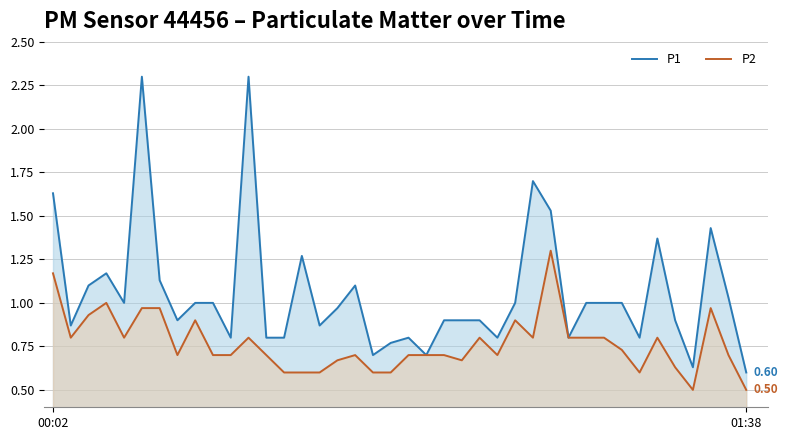

What is the difference between the maximum and minimum values in the P1 series?

1.7